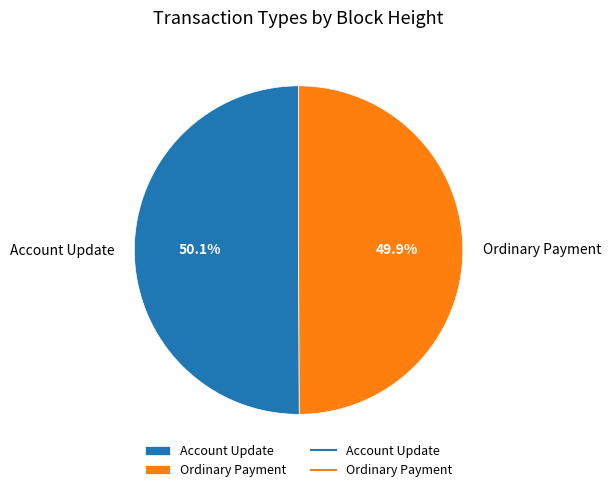

Does any single category account for the majority?

Yes